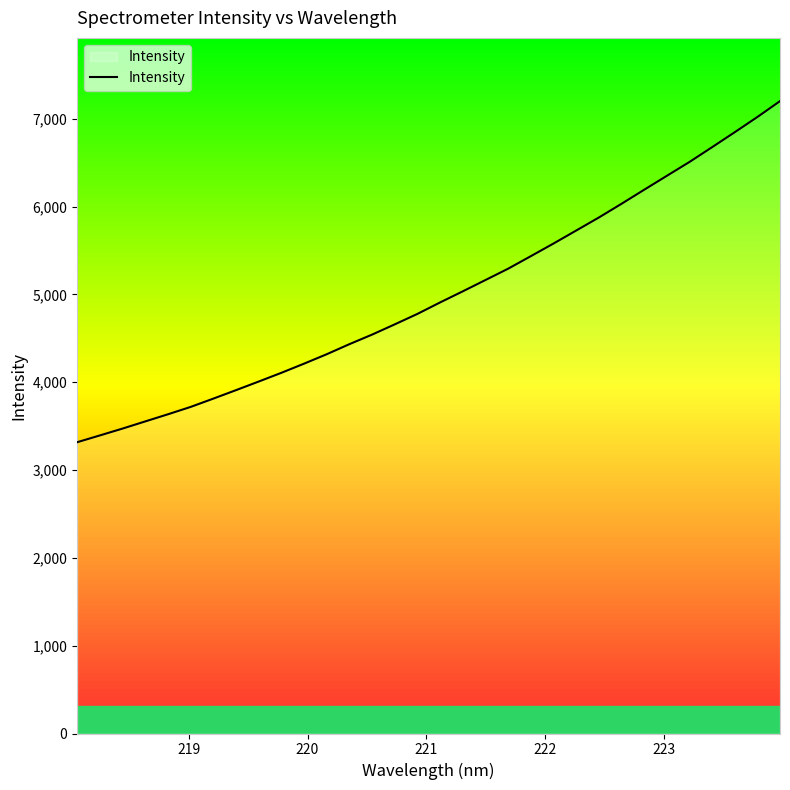

What is the greatest value displayed?

7201.6